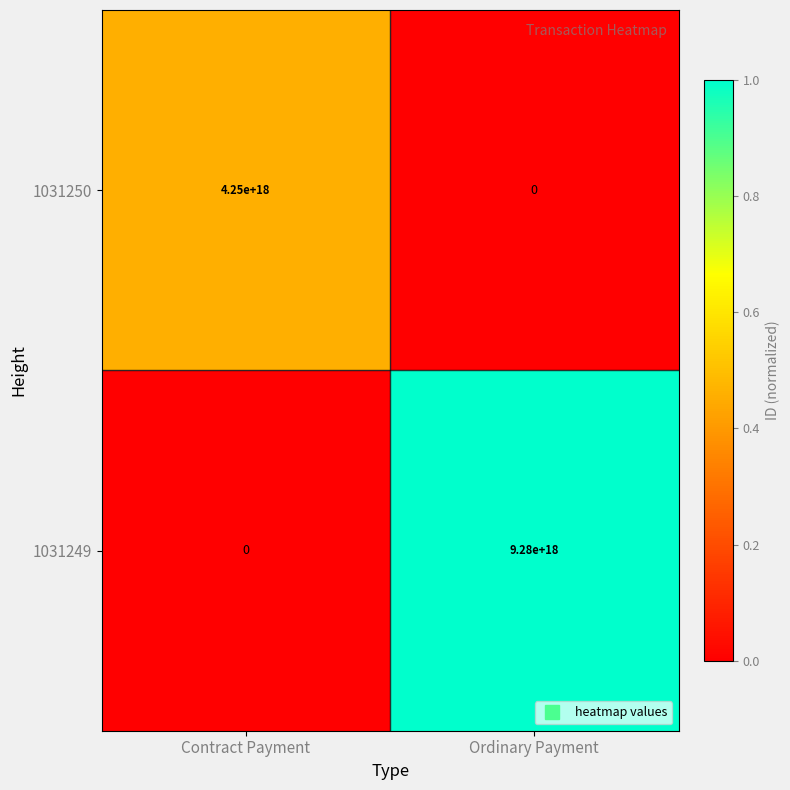

Which series has the largest range (max minus min)?

1031249